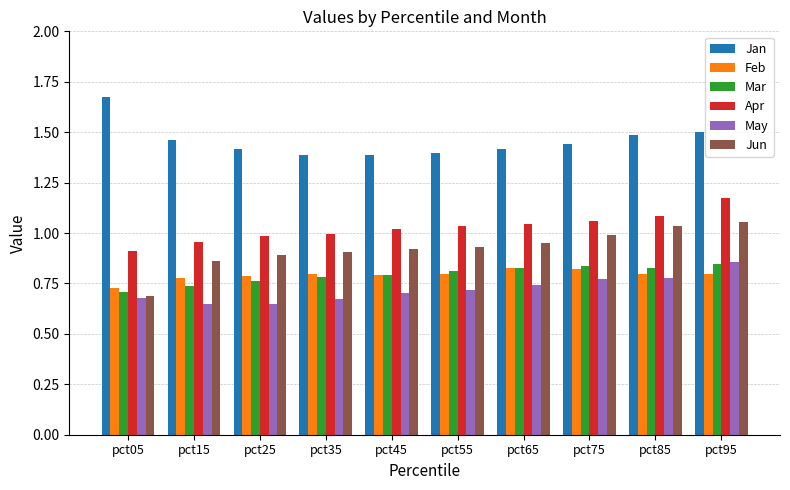

What is the sum of all Jan values?

14.6